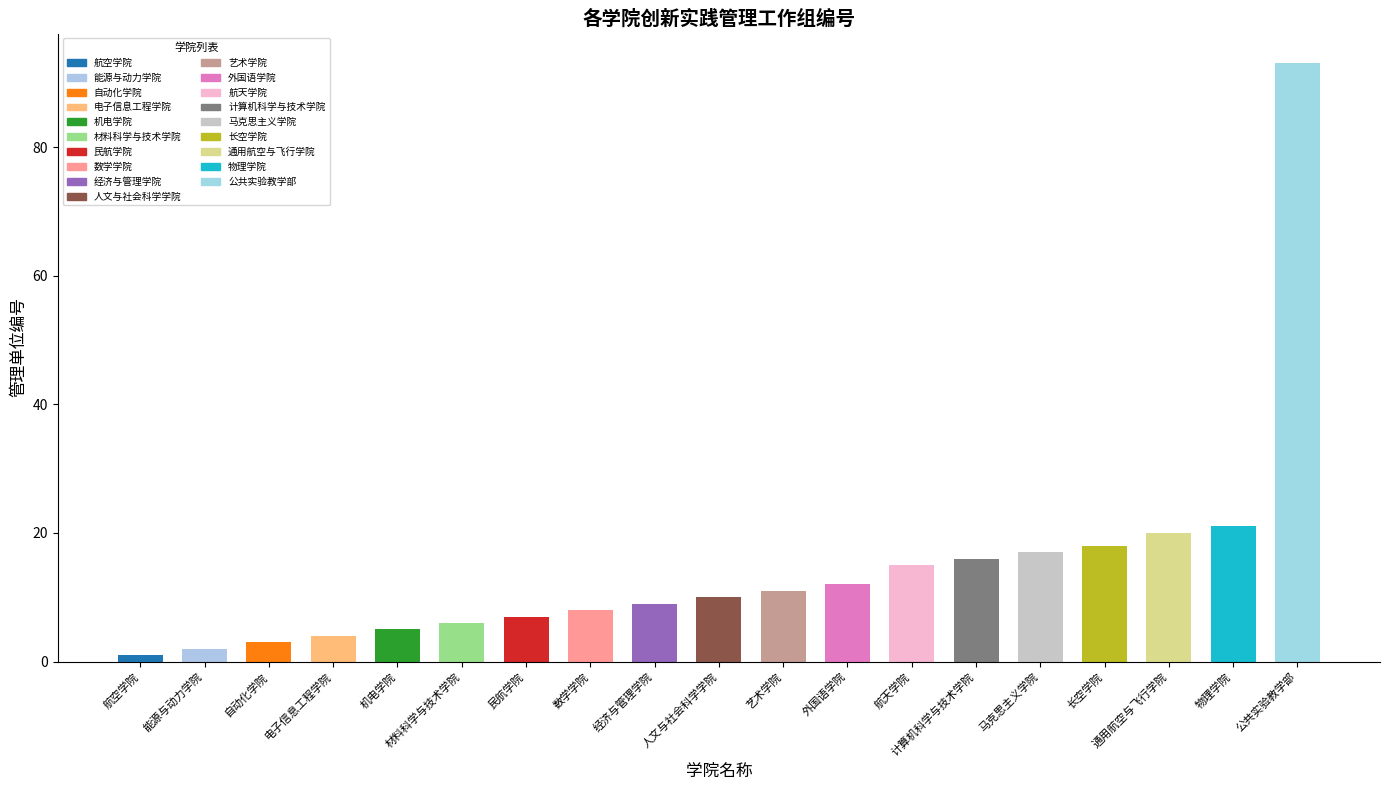

Read the value at 物理学院.

21